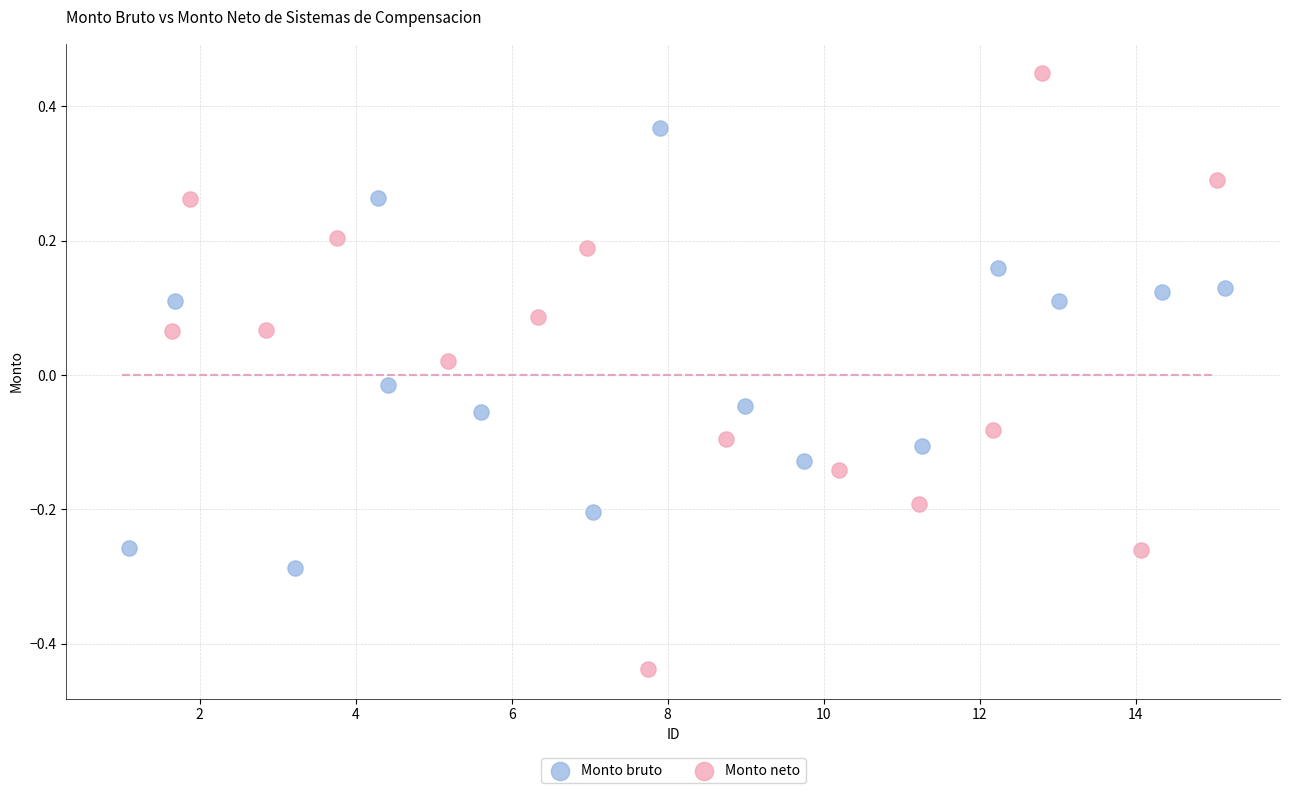

Which series contains the highest Y value?

Monto neto